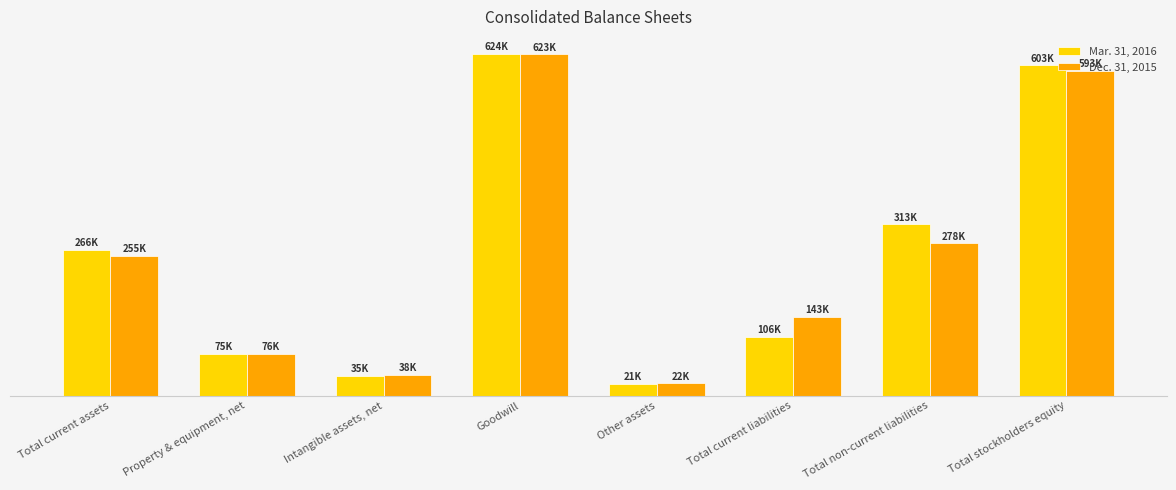

Are the bars horizontal?

No